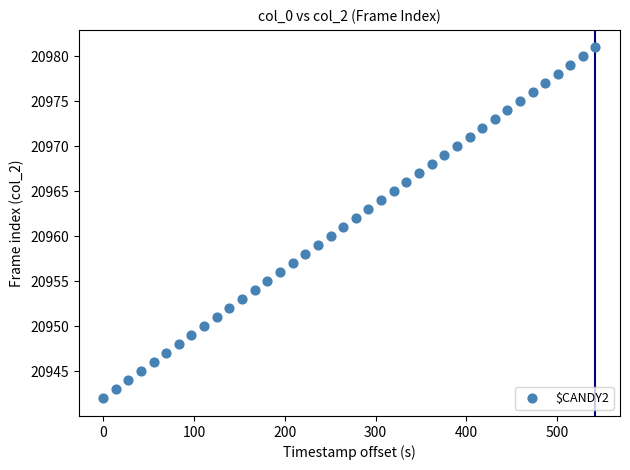

What is the range of Y values (max minus min)?

39